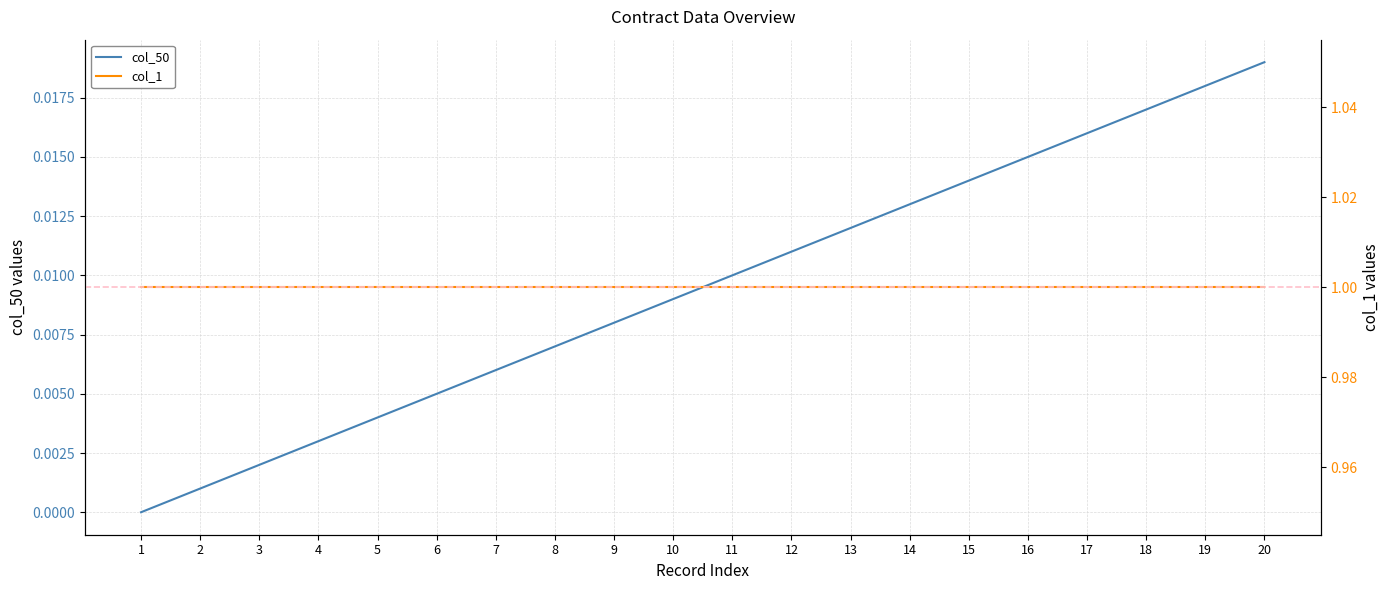

True or false: col_1 and col_50 intersect in this chart.

False